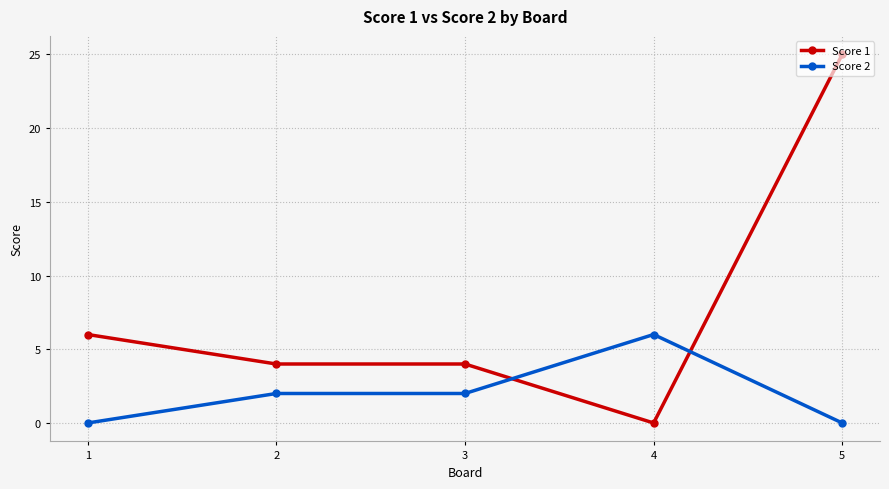

True or false: Score 2 has more than 2 points higher than both neighbors.

False